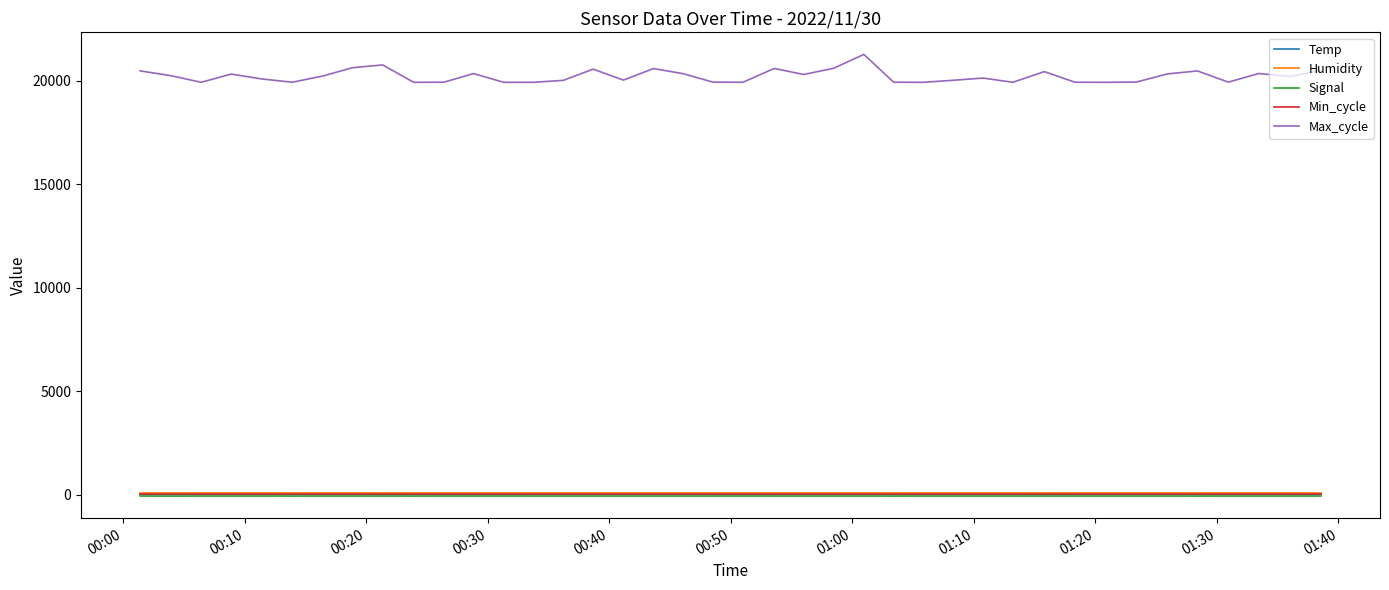

Which series has the largest total across all categories?

Max_cycle